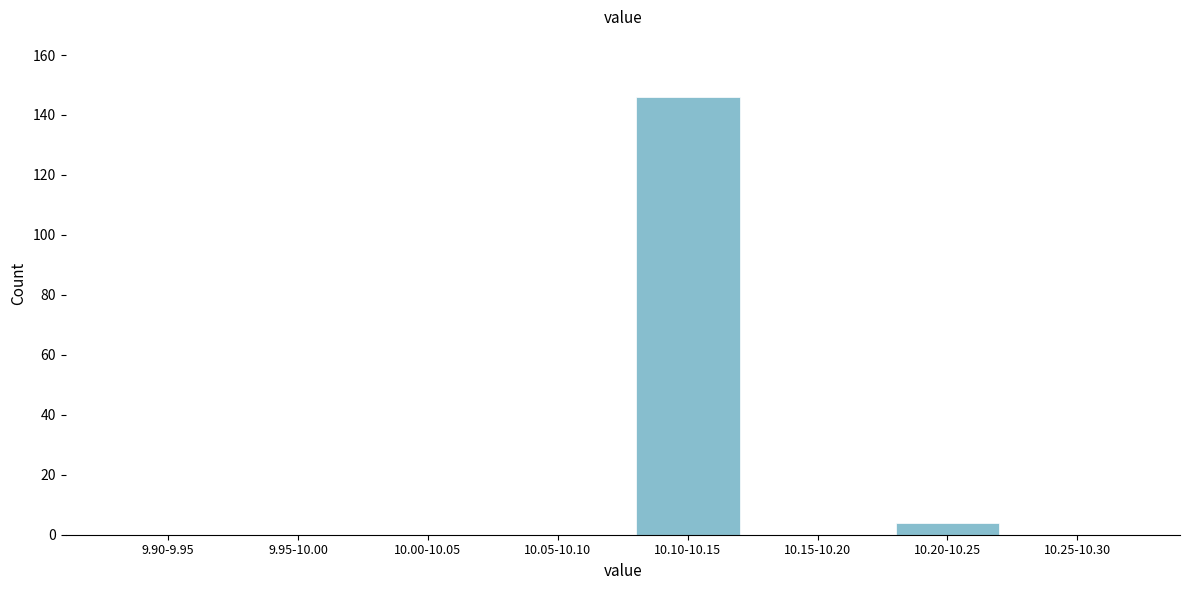

Reading right to left, extract all data points from this chart.

10.25-10.30=0	10.20-10.25=4	10.15-10.20=0	10.10-10.15=146	10.05-10.10=0	10.00-10.05=0	9.95-10.00=0	9.90-9.95=0